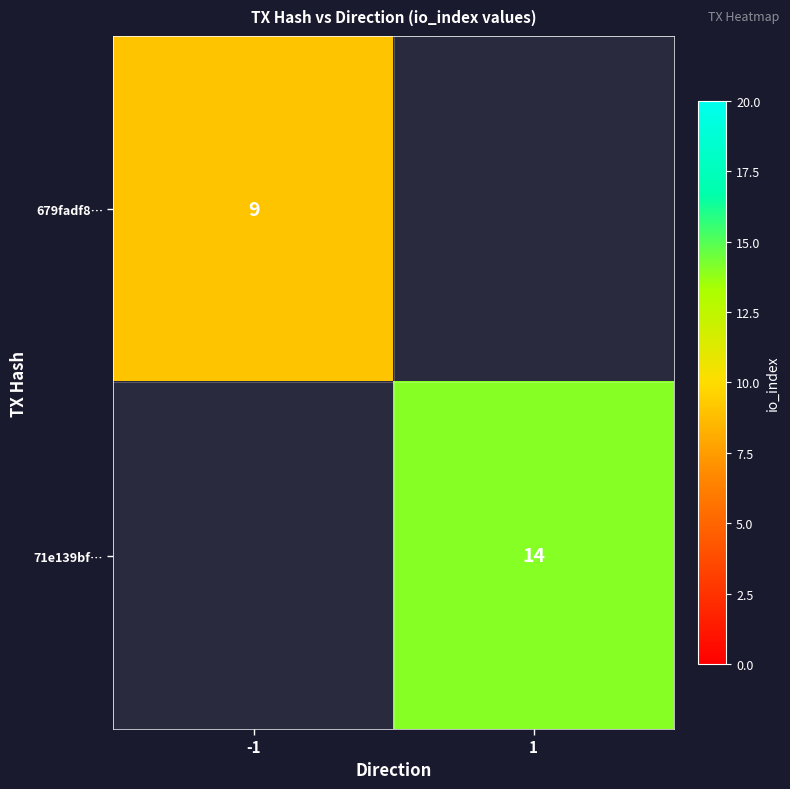

The 71e139bf… series shows 6 at 1. True or false?

False